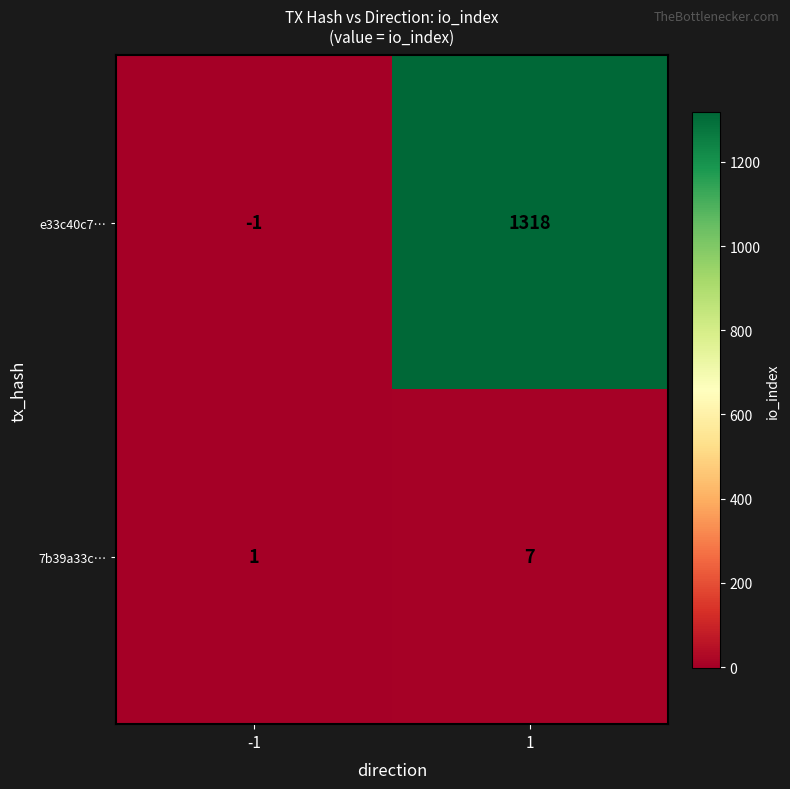

Between -1 and 1, which series saw the biggest shift?

e33c40c7…